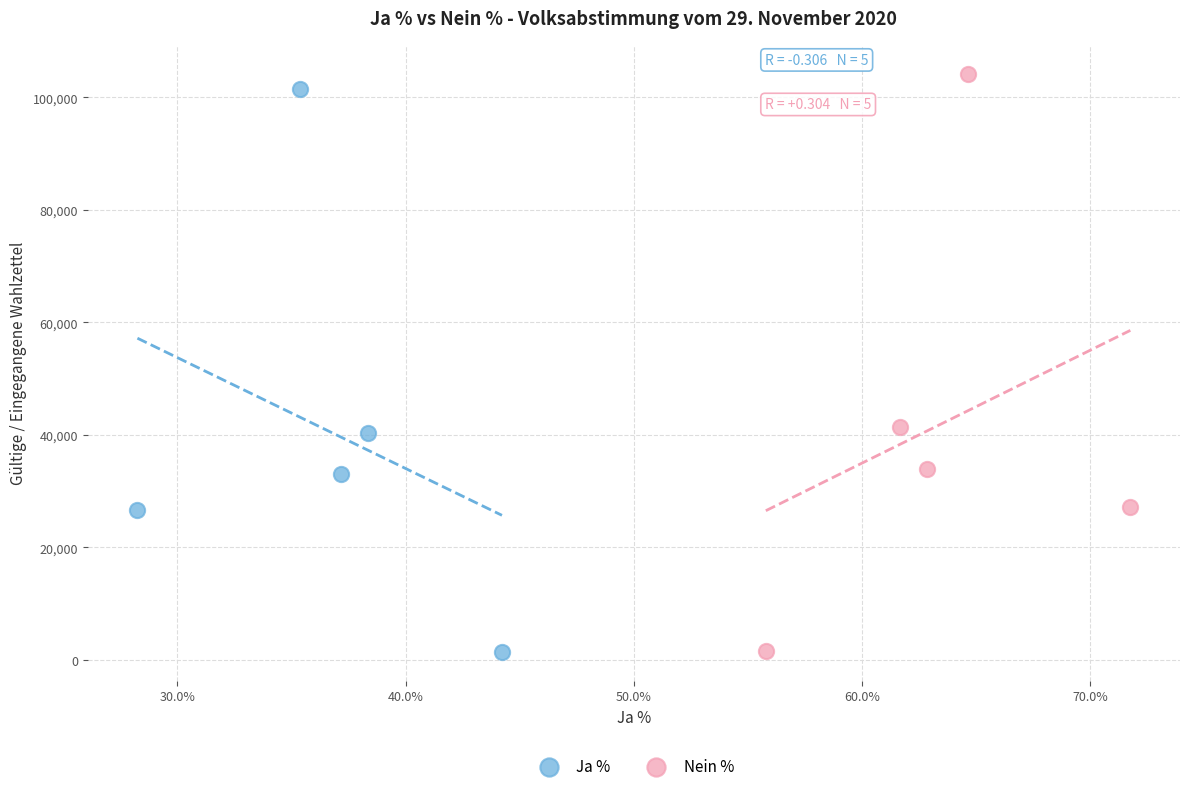

Which series has the widest spread of Y values?

Nein %